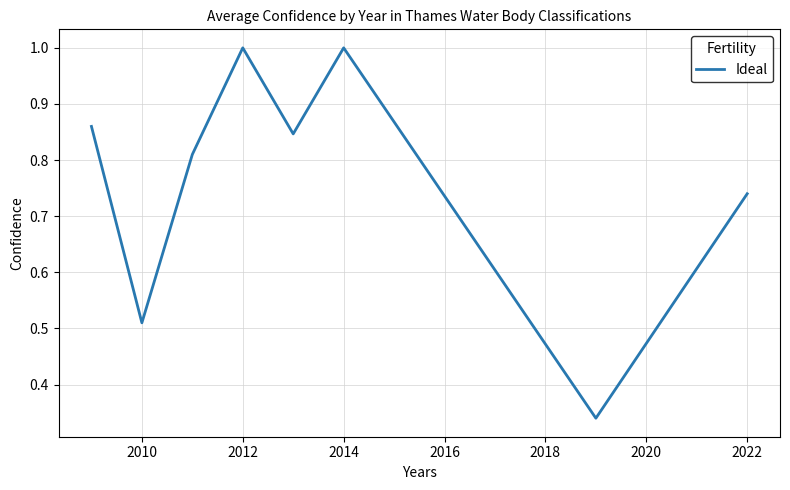

How many lines are shown in the chart?

1